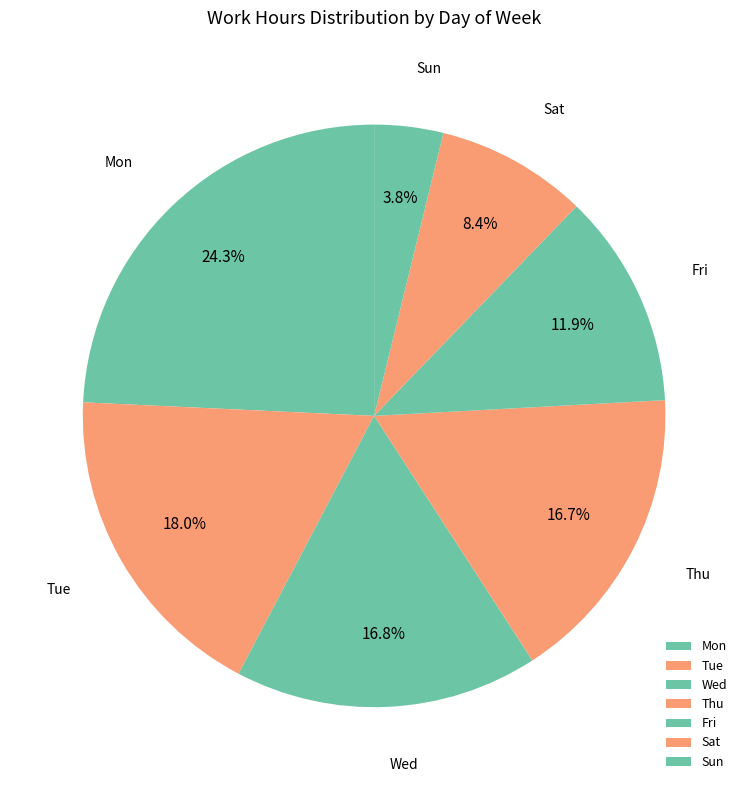

How much of the chart is everything except Wed?

83.2%